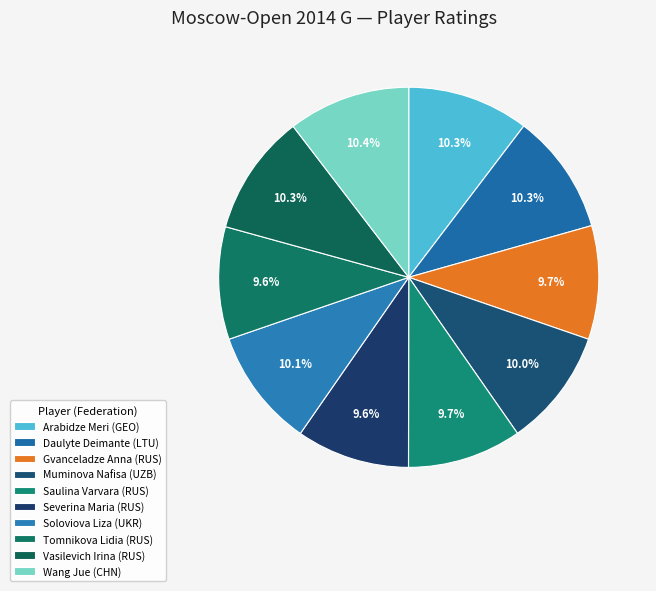

Is there a majority slice in this chart?

No